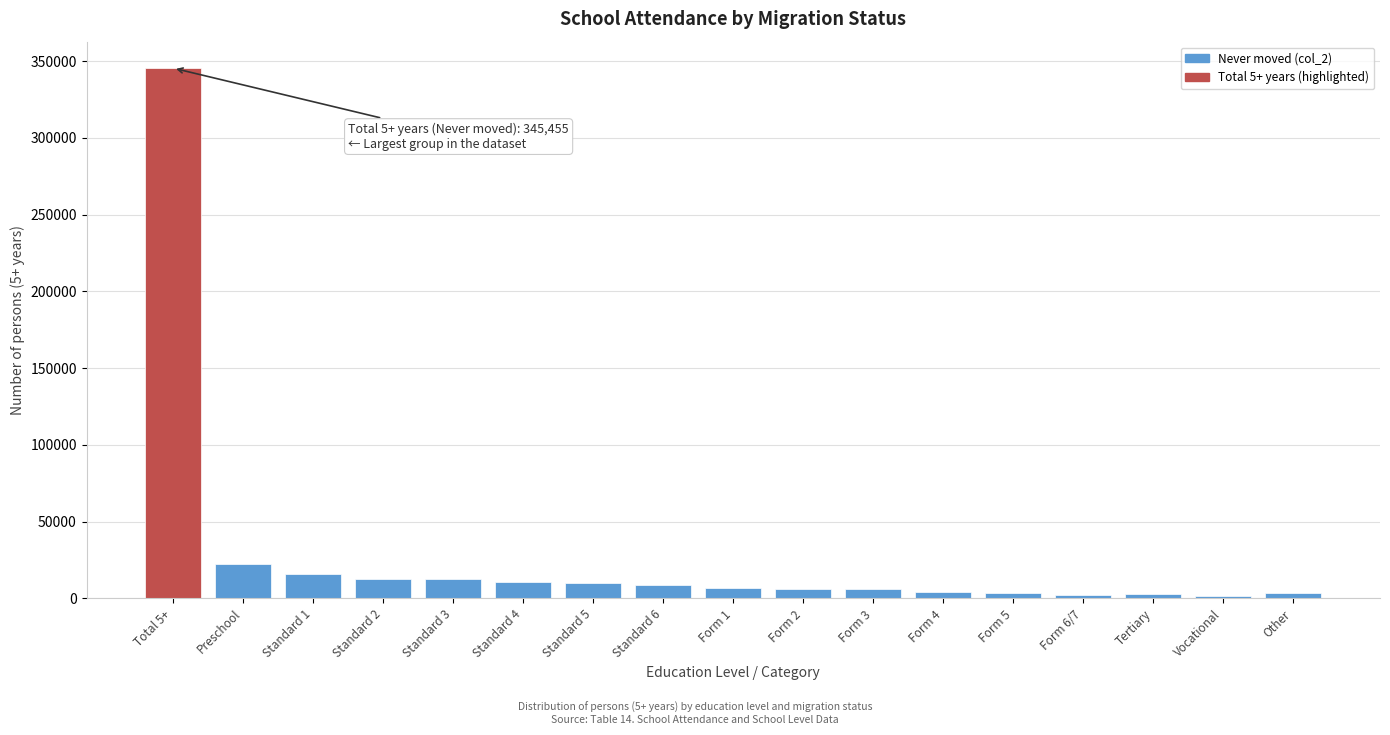

What is the change in value from Total 5+ to Standard 3?

-333050